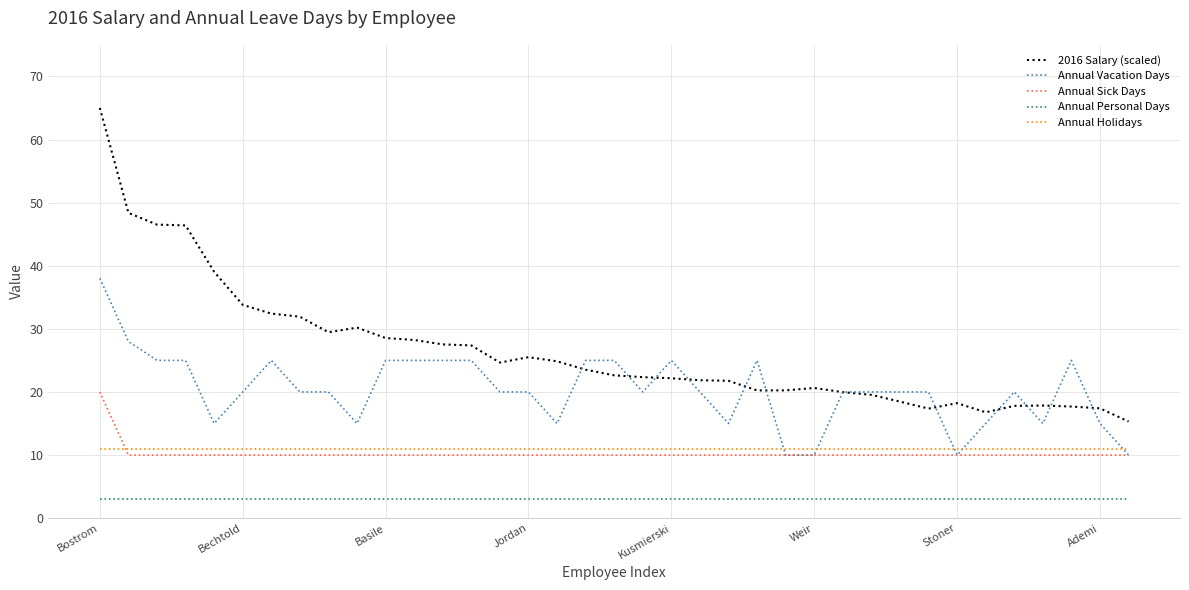

Rank the series by their maximum value, from highest to lowest.

2016 Salary (scaled), Annual Vacation Days, Annual Sick Days, Annual Holidays, Annual Personal Days